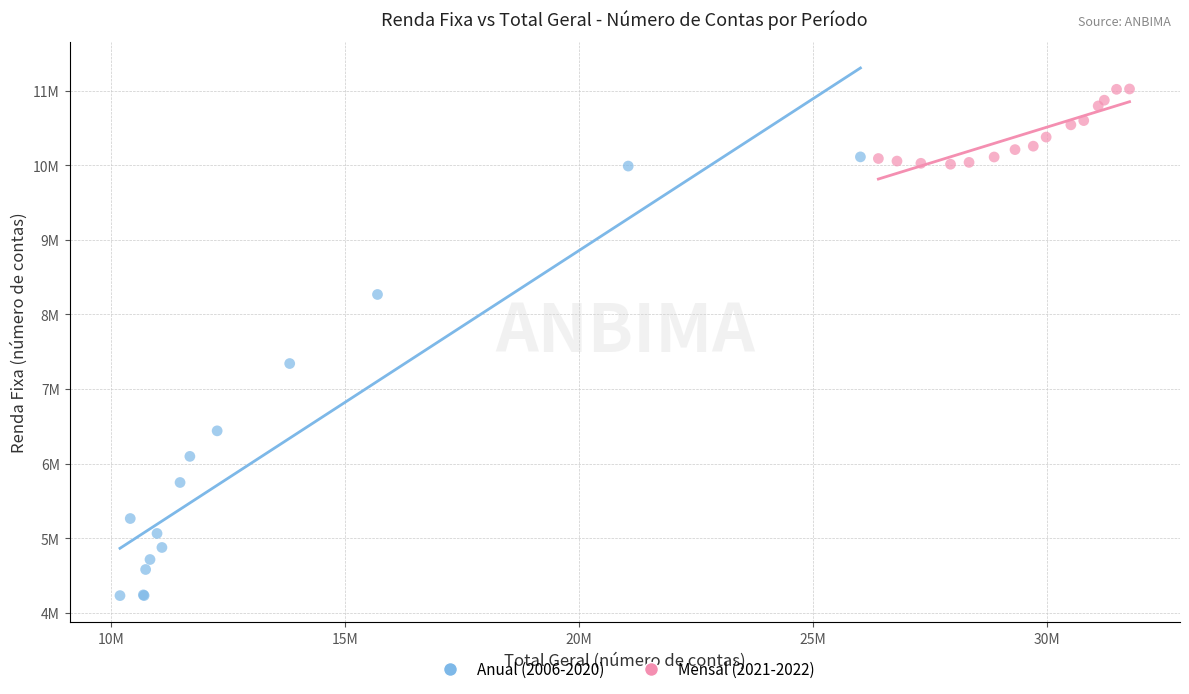

What are all the series names shown in the legend?

Anual (2006-2020), Mensal (2021-2022)